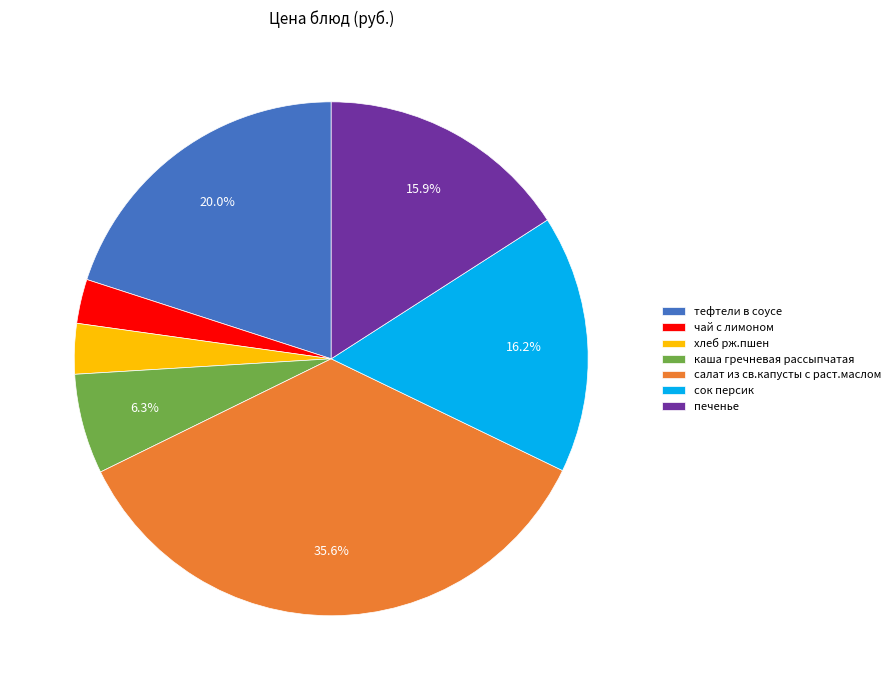

Is there a majority slice in this chart?

No